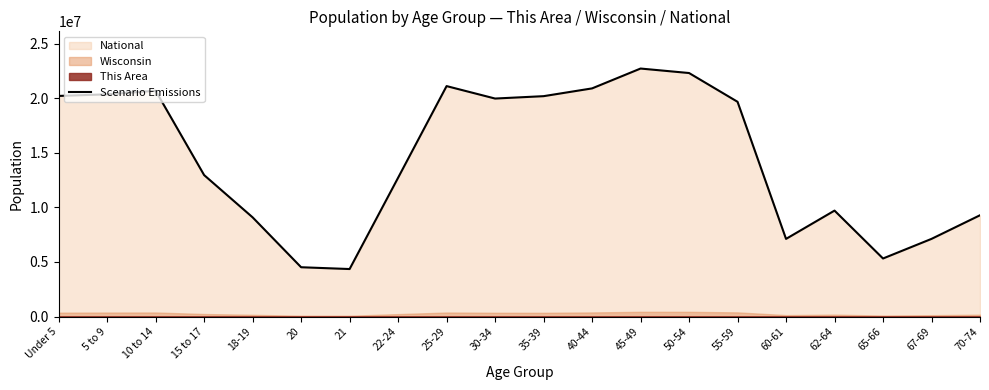

List the labels in order of value, largest first.

45-49, 50-54, 25-29, 40-44, 10 to 14, 5 to 9, Under 5, 35-39, 30-34, 55-59, 15 to 17, 22-24, 62-64, 70-74, 18-19, 67-69, 60-61, 65-66, 20, 21